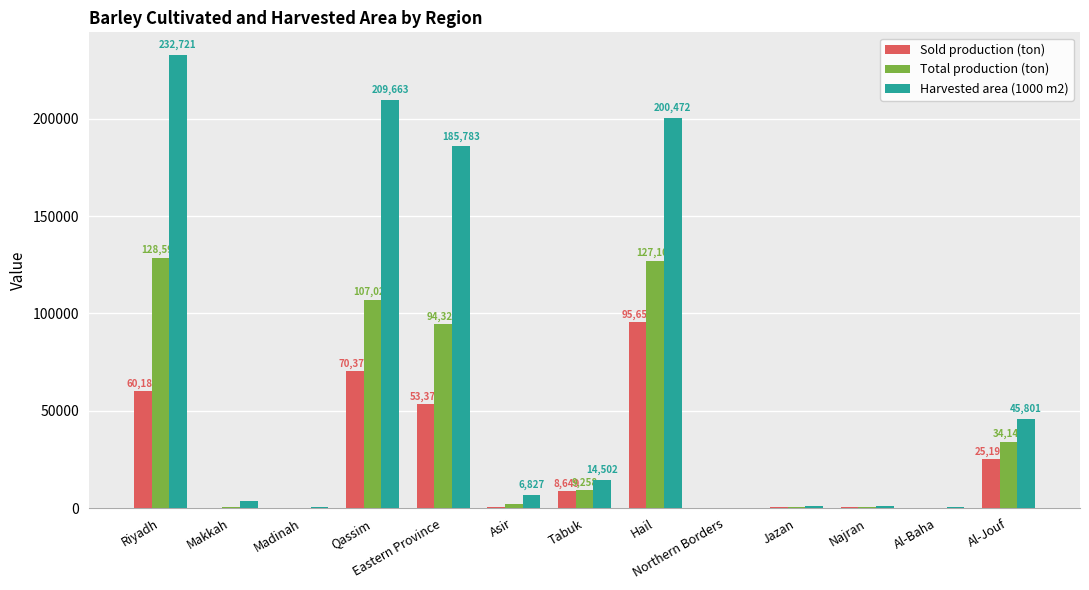

Between Makkah and Tabuk, which series saw the biggest shift?

Harvested area (1000 m2)